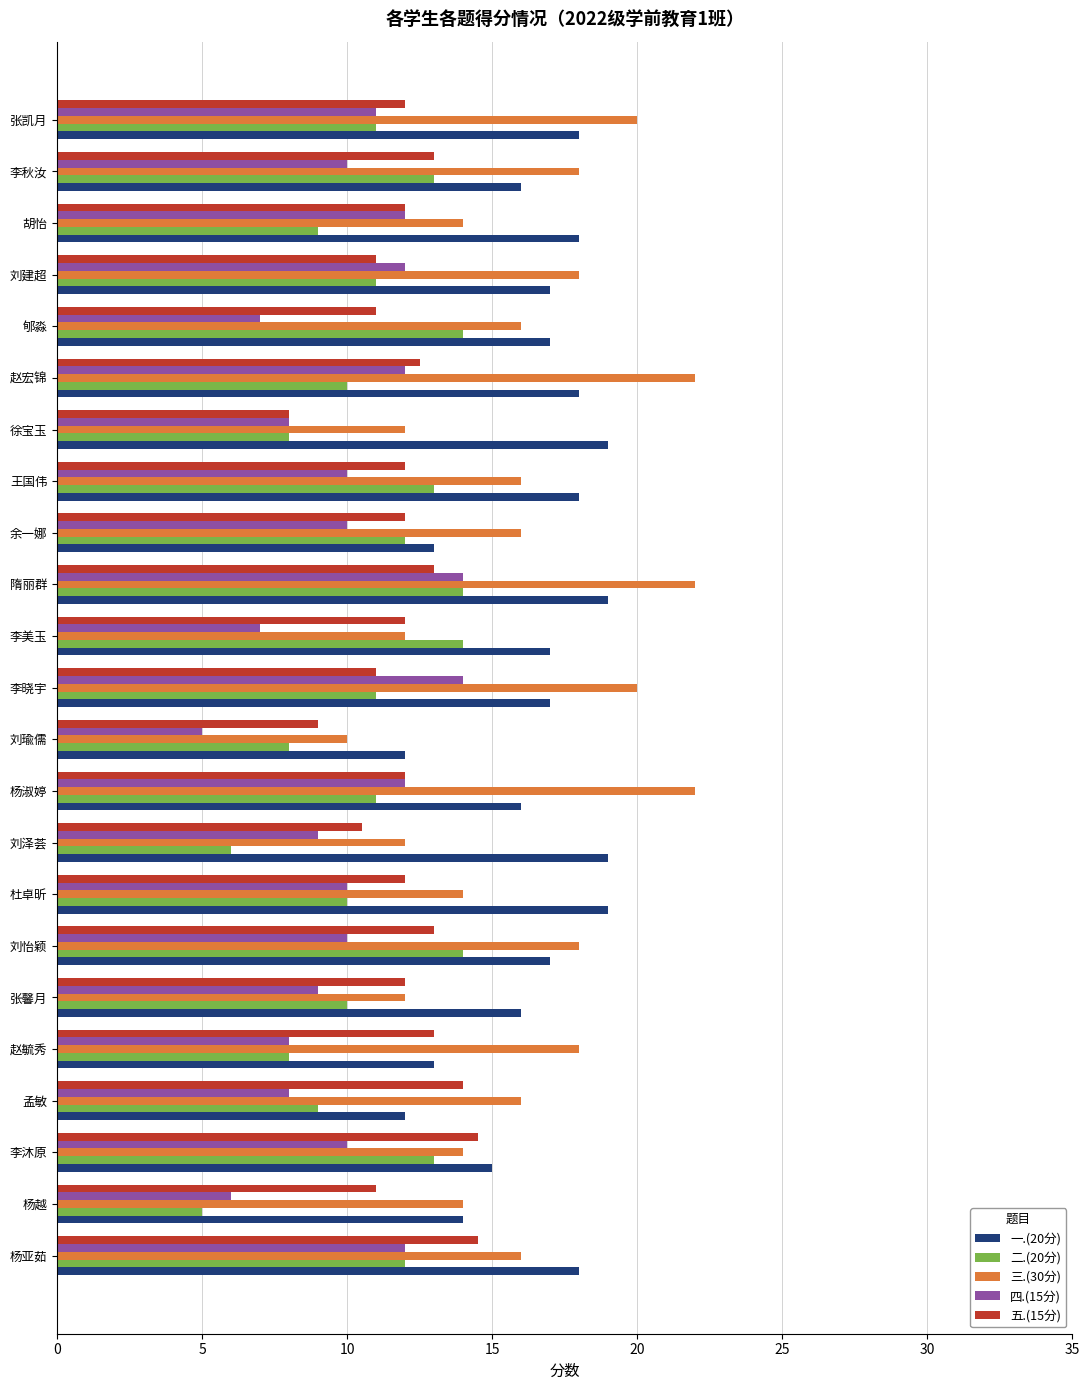

Which series has the widest spread of values?

三.(30分)